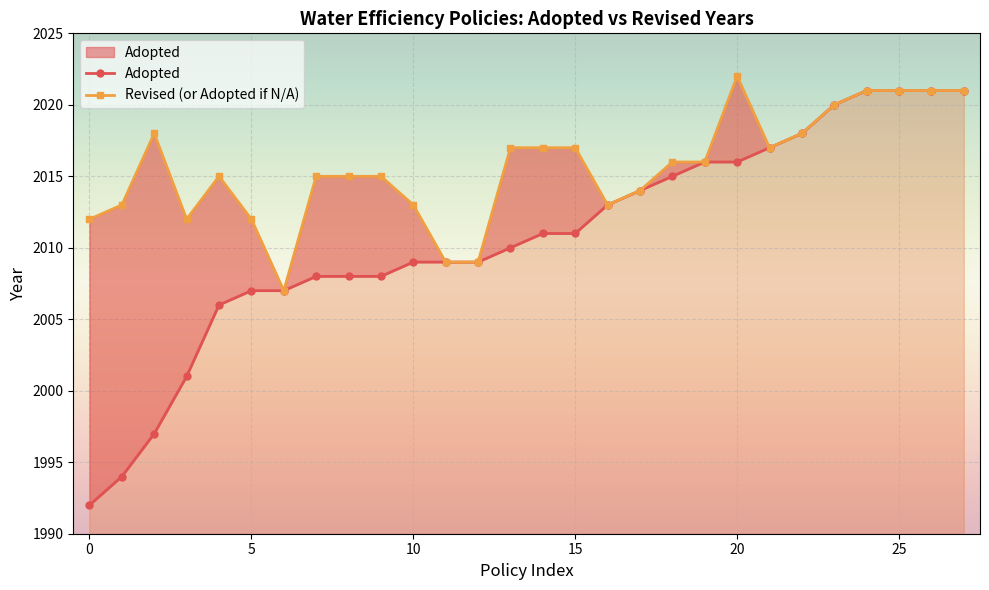

How many lines are shown in the chart?

2